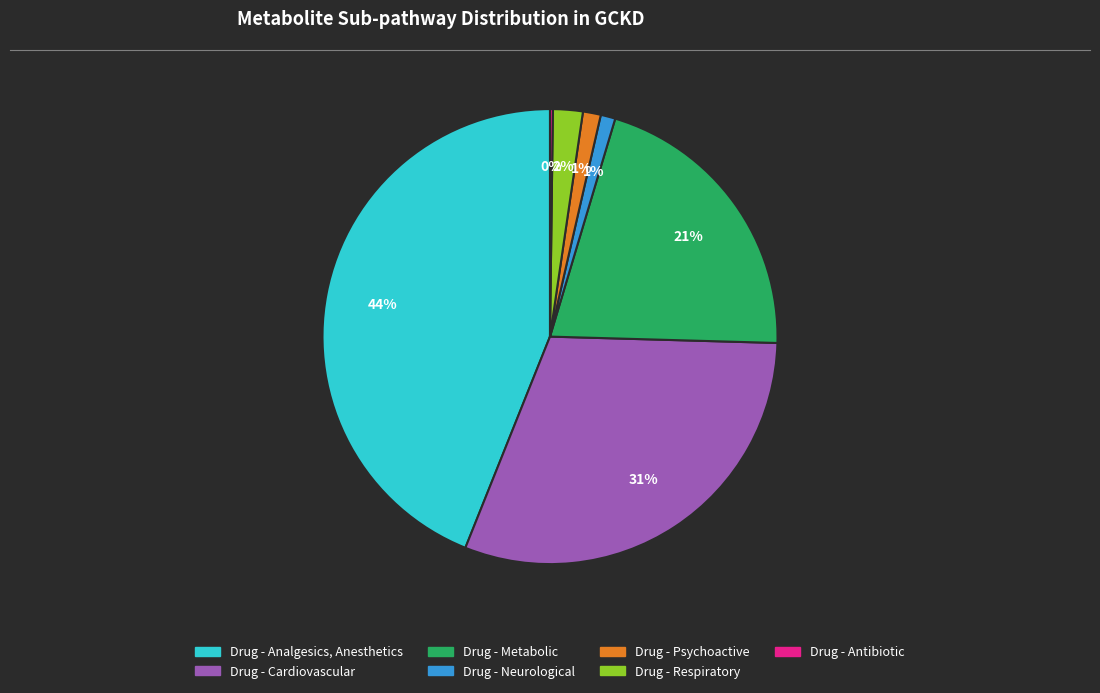

Is there any slice that represents more than half of the pie?

No